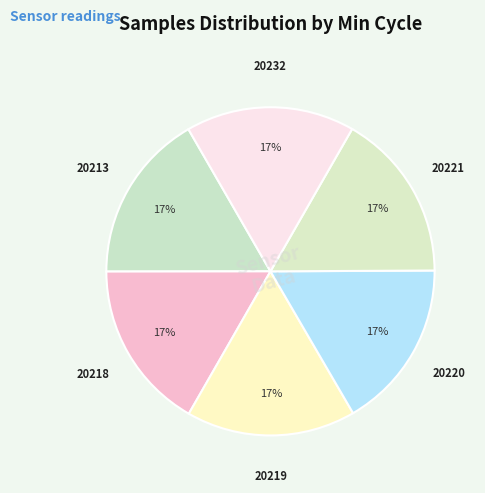

Is it true that 20221 is 10% of the pie?

False